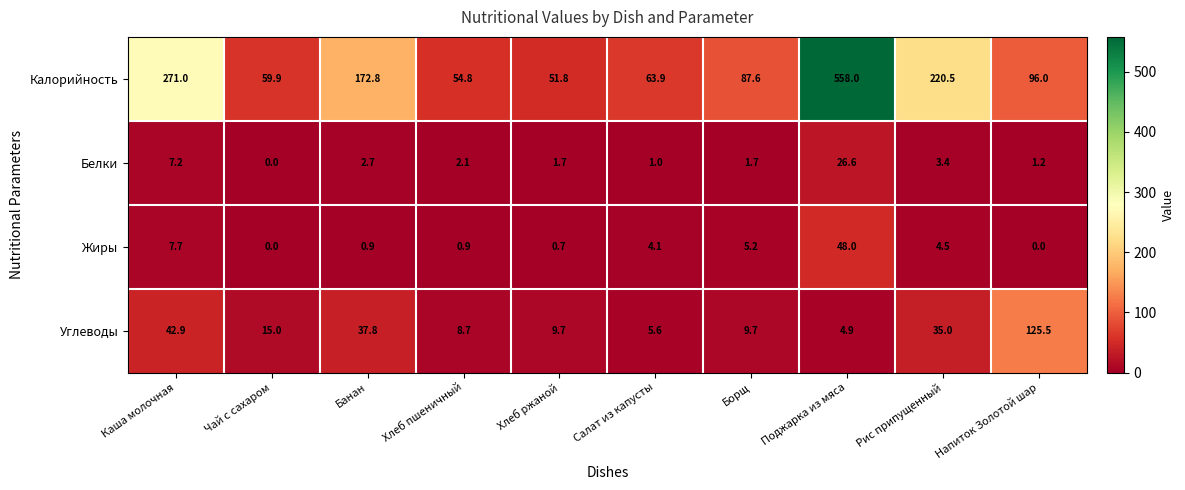

Is it true that Белки equals 3.6 at Хлеб пшеничный?

False